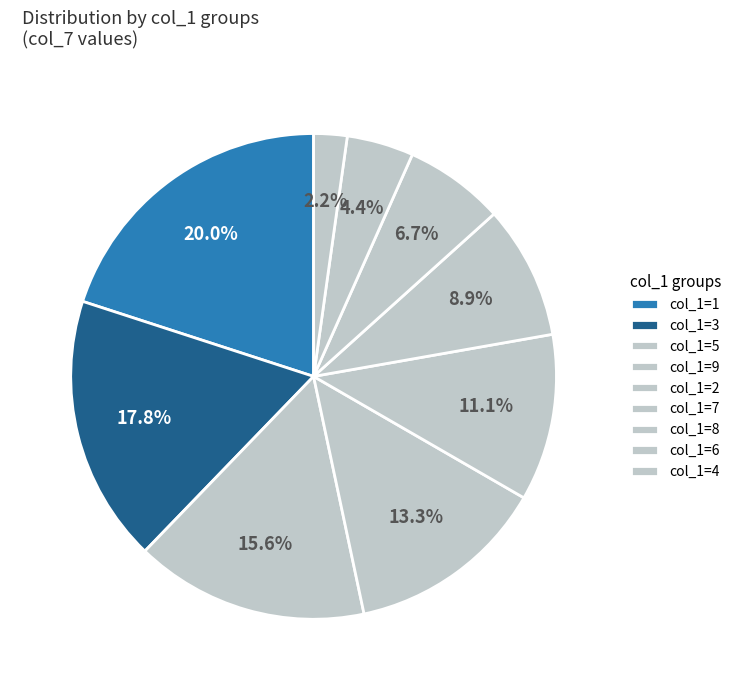

How many slices are in this pie chart?

9